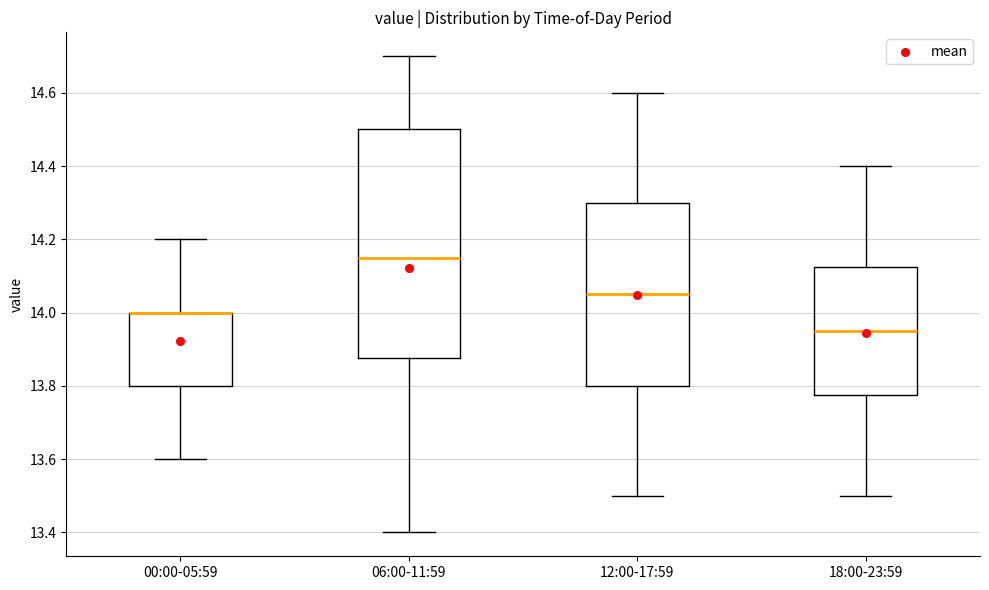

Where does the median line of the box for 06:00-11:59 sit on the y-axis? The values are not printed on the chart, so give them approximately, as read against the axis.

14.16